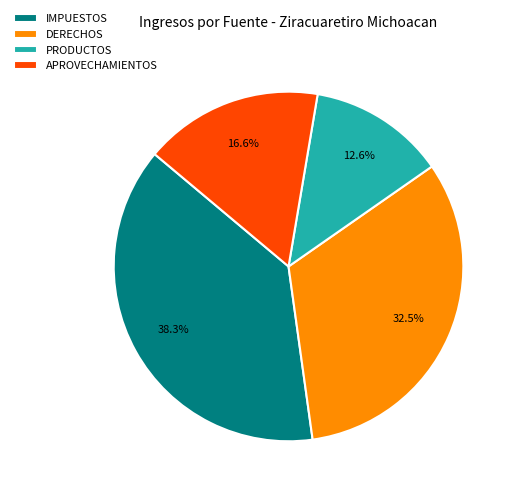

True or false: IMPUESTOS accounts for 38% of the total.

True